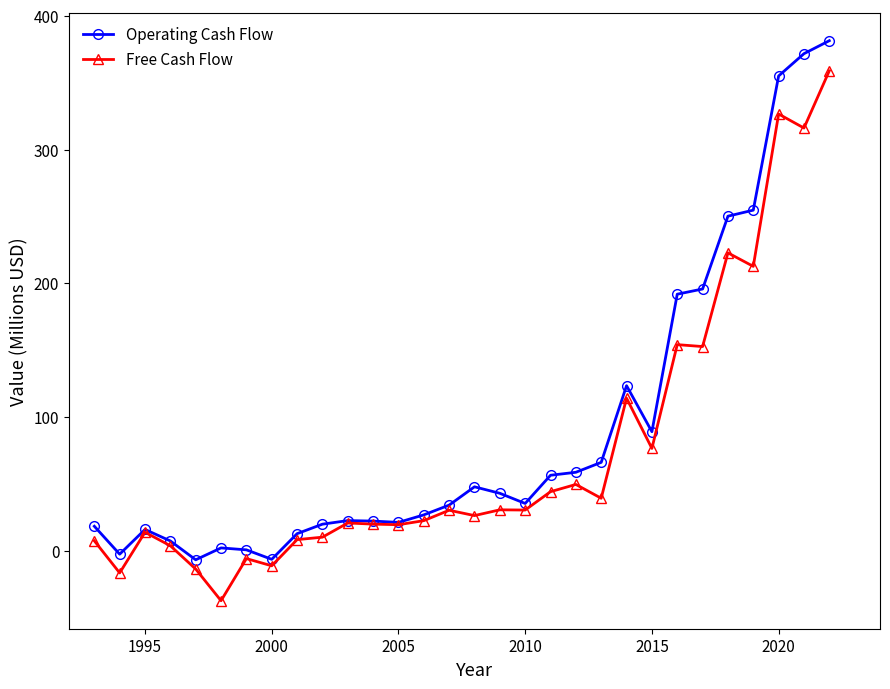

What is the minimum value shown in the chart?

-37.4